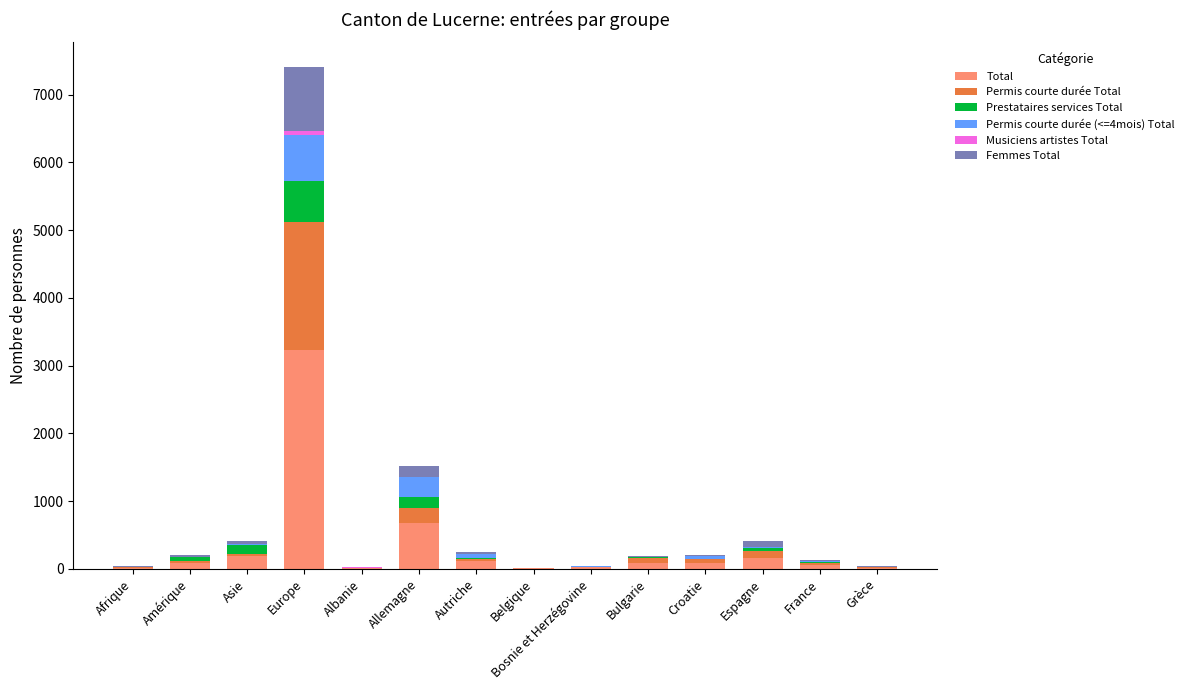

What is the maximum value for Total?

3230